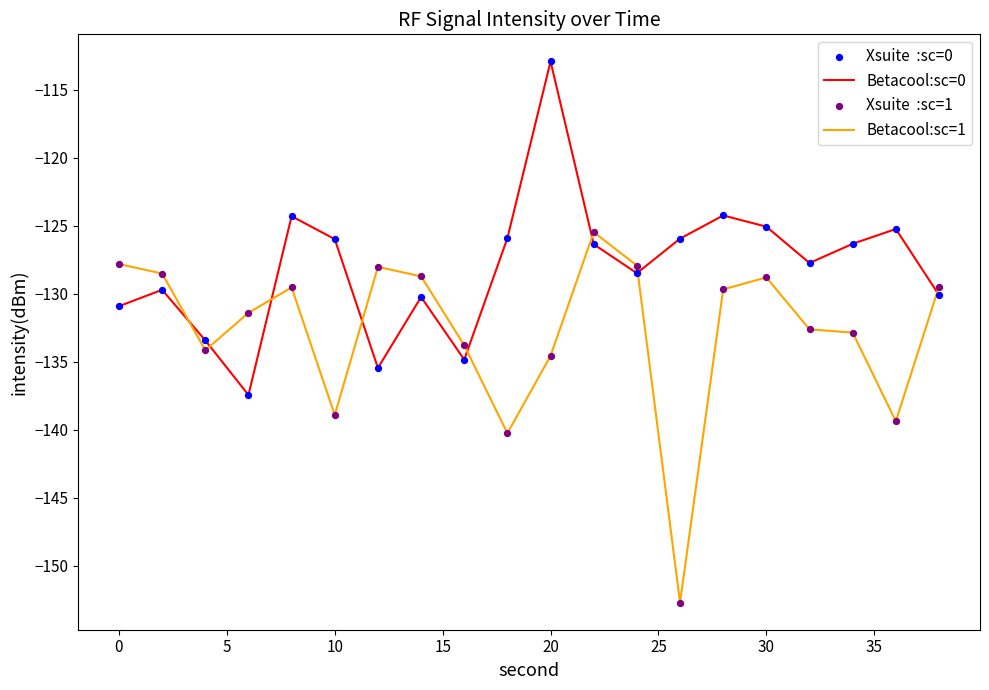

Which series has the widest spread of values?

Betacool:sc=1